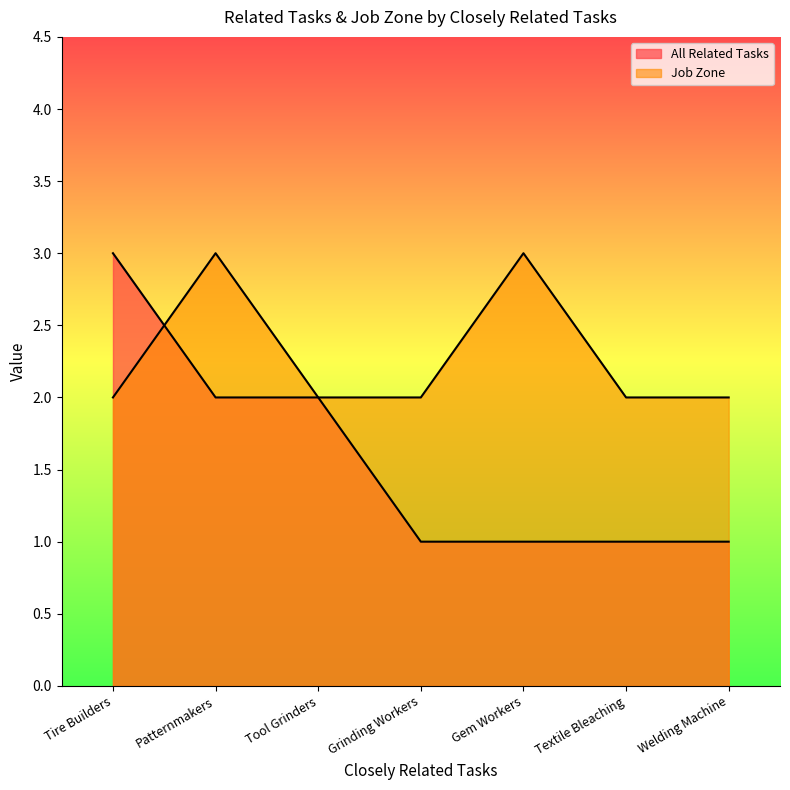

List the series in order of their peak value, highest first.

All Related Tasks, Job Zone